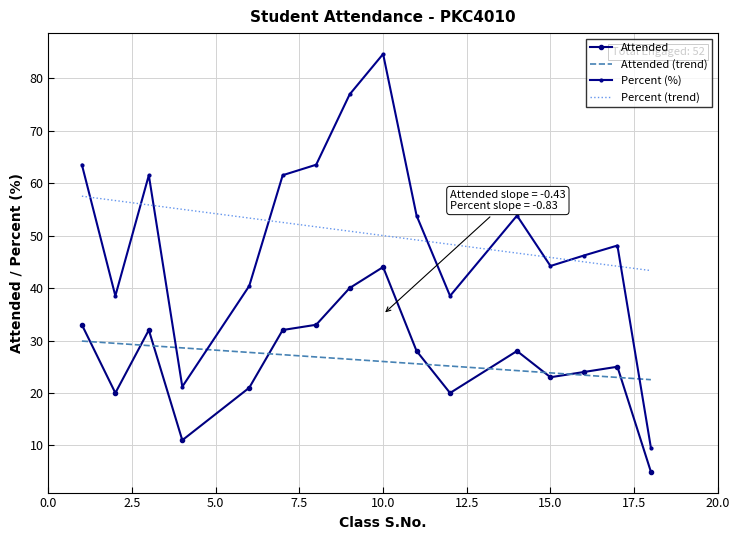

Between 17 and 10, which is larger?

10